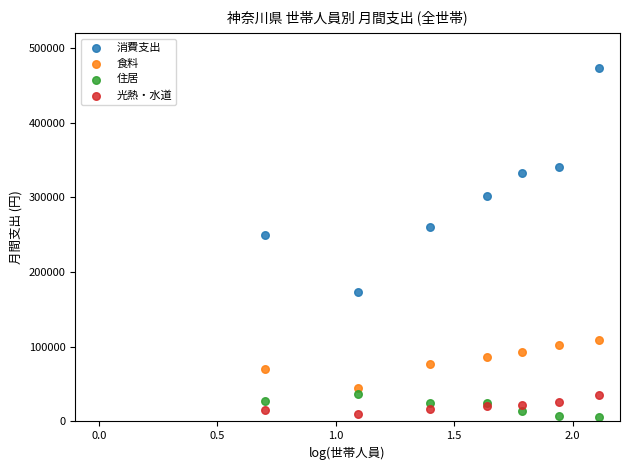

In the 消費支出 series, what Y value is closest to 323714?

332312